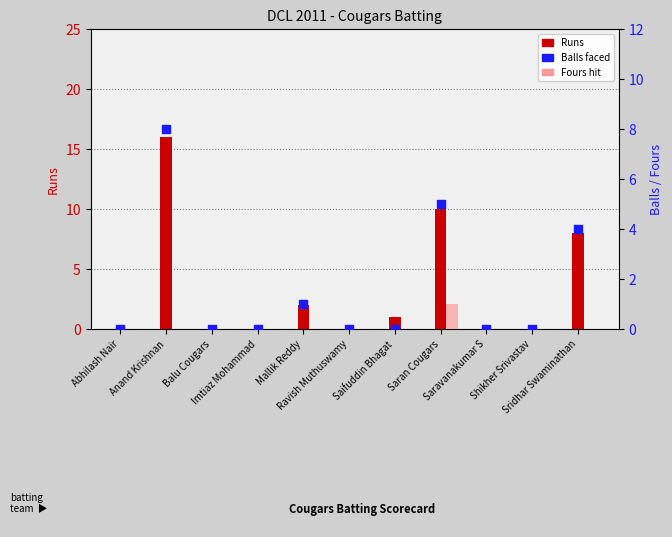

At which category is the sum across all series the highest?

Anand Krishnan